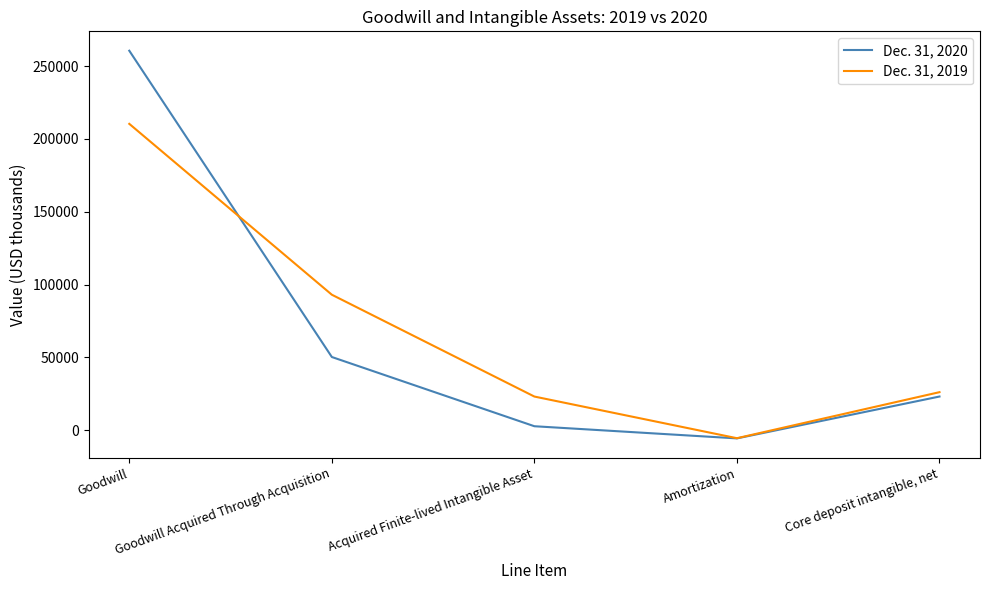

The Dec. 31, 2020 series shows 21439 at Goodwill Acquired Through Acquisition. True or false?

False